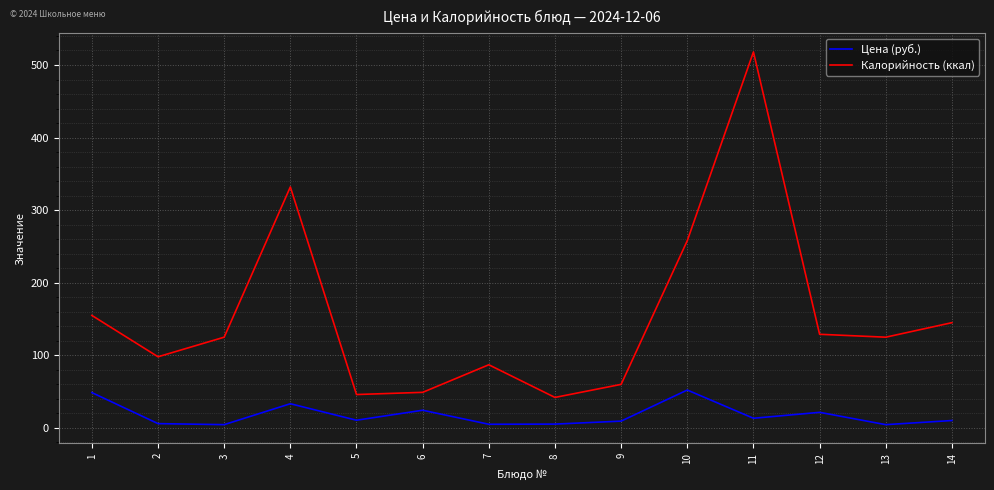

The Калорийность (ккал) series shows 129.0 at 12. True or false?

True